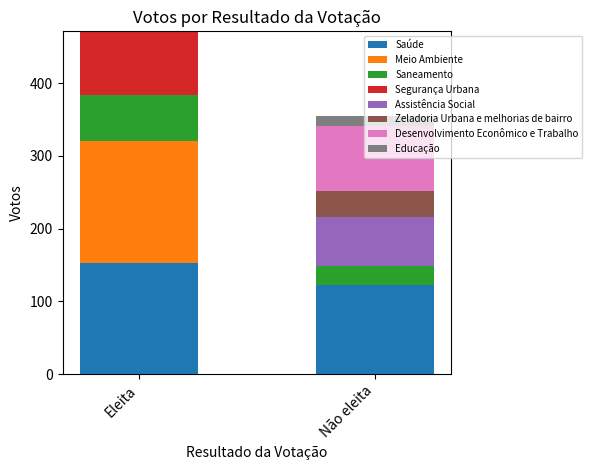

True or false: Saúde has a value of 153 at Eleita.

True